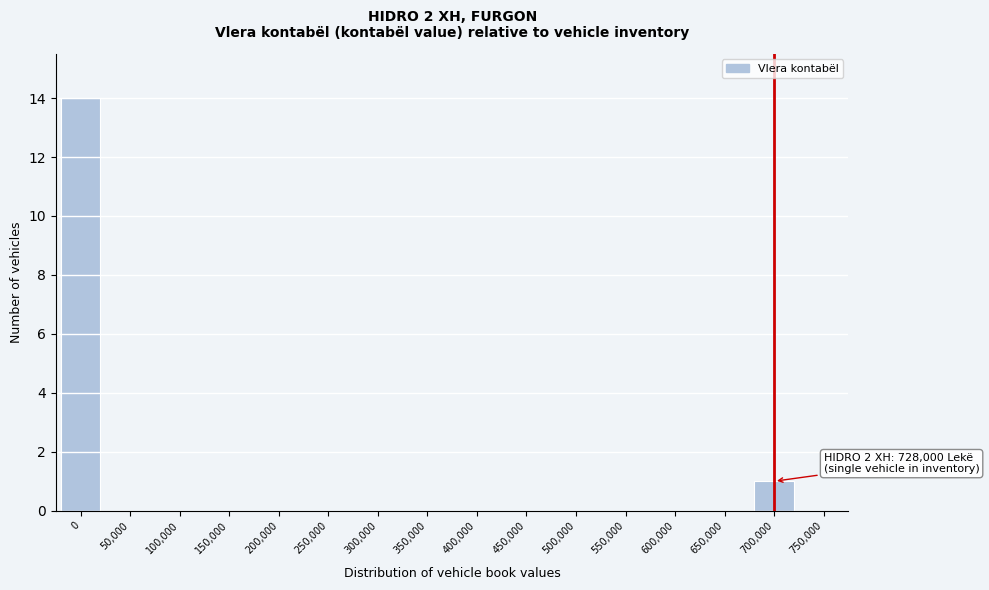

Reading right to left, transcribe all the data shown in this chart.

750,000=0	700,000=1	650,000=0	600,000=0	550,000=0	500,000=0	450,000=0	400,000=0	350,000=0	300,000=0	250,000=0	200,000=0	150,000=0	100,000=0	50,000=0	0=14